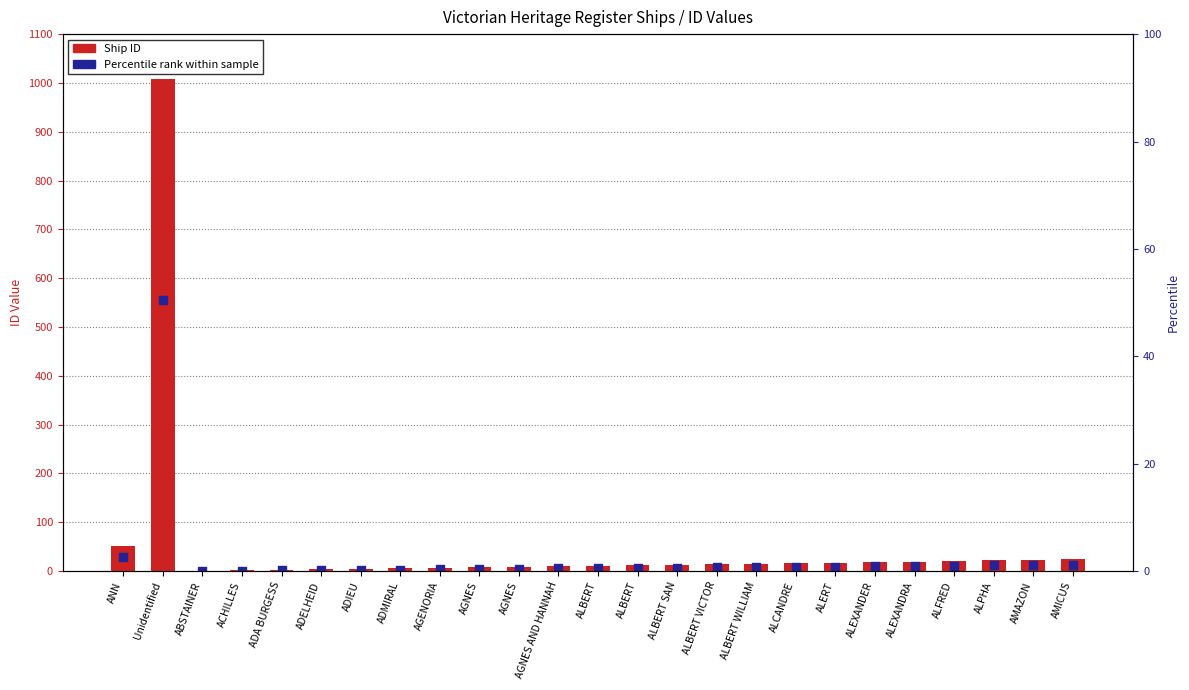

Which series reaches the minimum Y coordinate?

Percentile rank